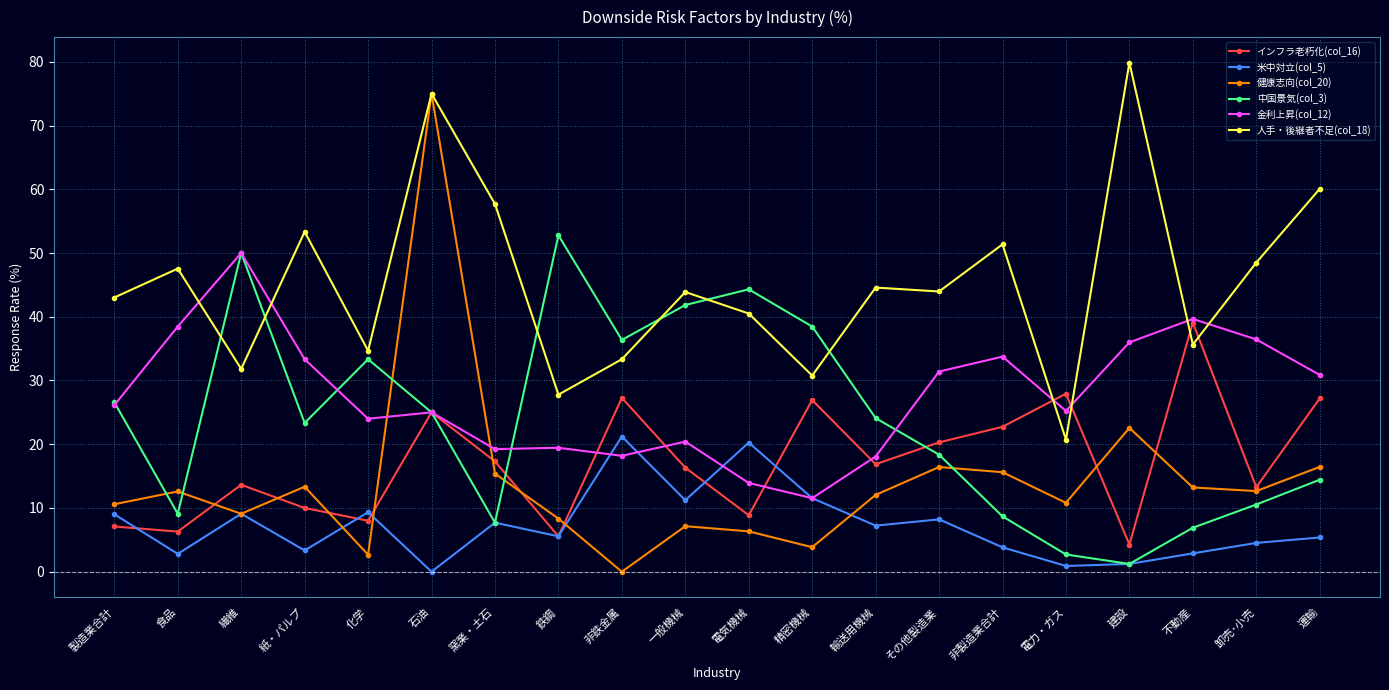

What is the sum of the インフラ老朽化(col_16) values at 製造業合計 and 輸送用機械?

24.0